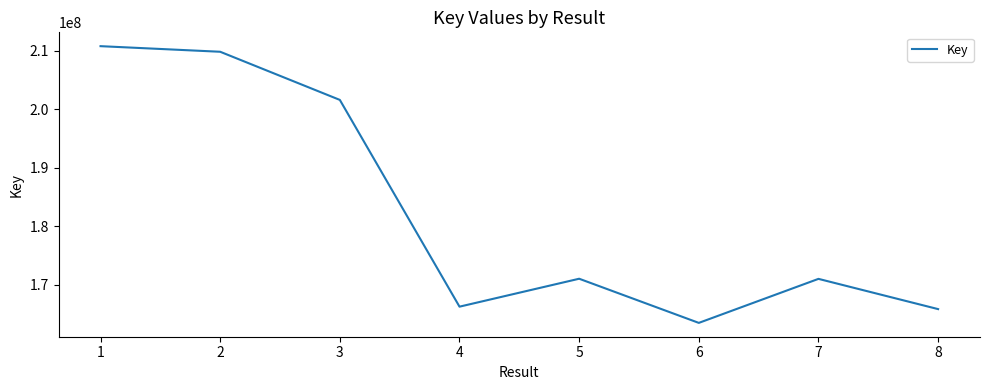

Does the chart have visible grid lines?

No